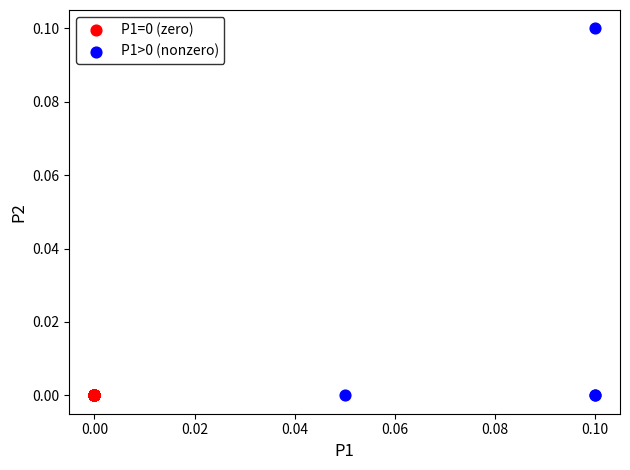

Which series reaches the maximum Y coordinate?

P1>0 (nonzero)